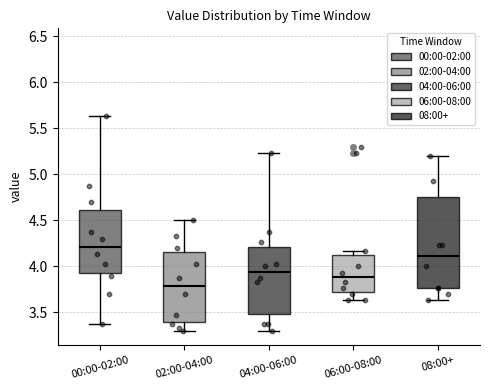

Which box is the tallest, from its lower edge to its upper edge?

08:00+